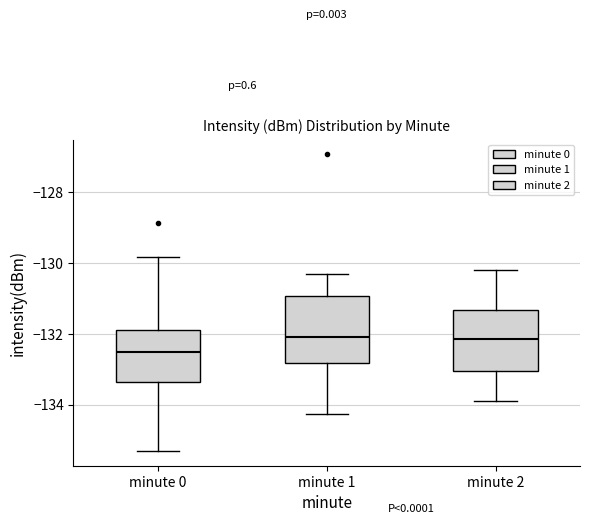

Reading left to right, transcribe this box plot: for each box, give where its median line is, the range the box spans, and where its two whiskers end, as read against the y-axis. The values are not printed on the chart, so give them approximately, as read against the axis.

minute 0: median -132.6, box -133.4 to -131.8, whiskers -135.4 to -129.8
minute 1: median -132.2, box -132.8 to -131.0, whiskers -134.2 to -130.2
minute 2: median -132.2, box -133.0 to -131.4, whiskers -133.8 to -130.2